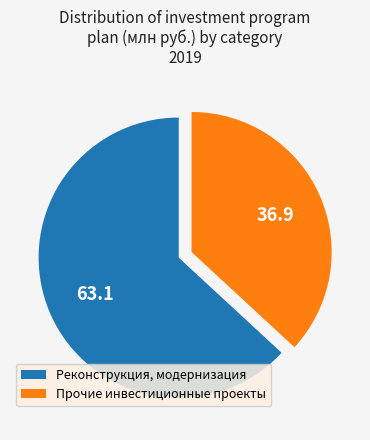

Rank the categories by value from lowest to highest.

Прочие инвестиционные проекты, Реконструкция, модернизация